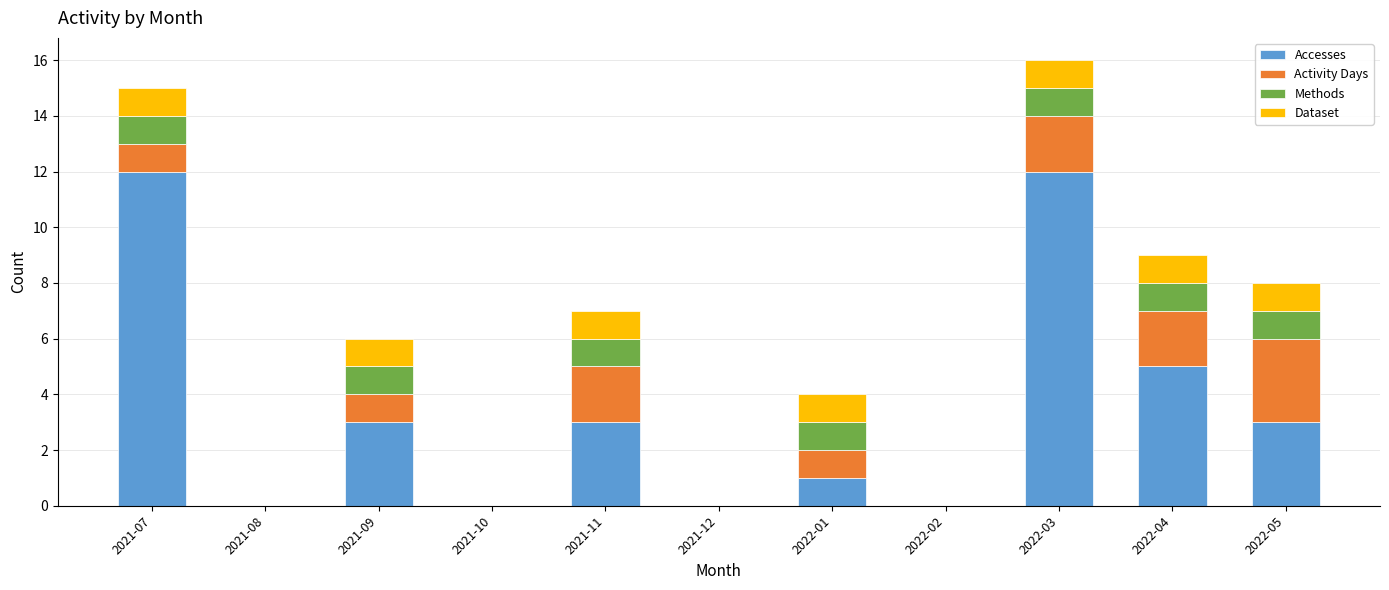

What is the maximum value for Accesses?

12